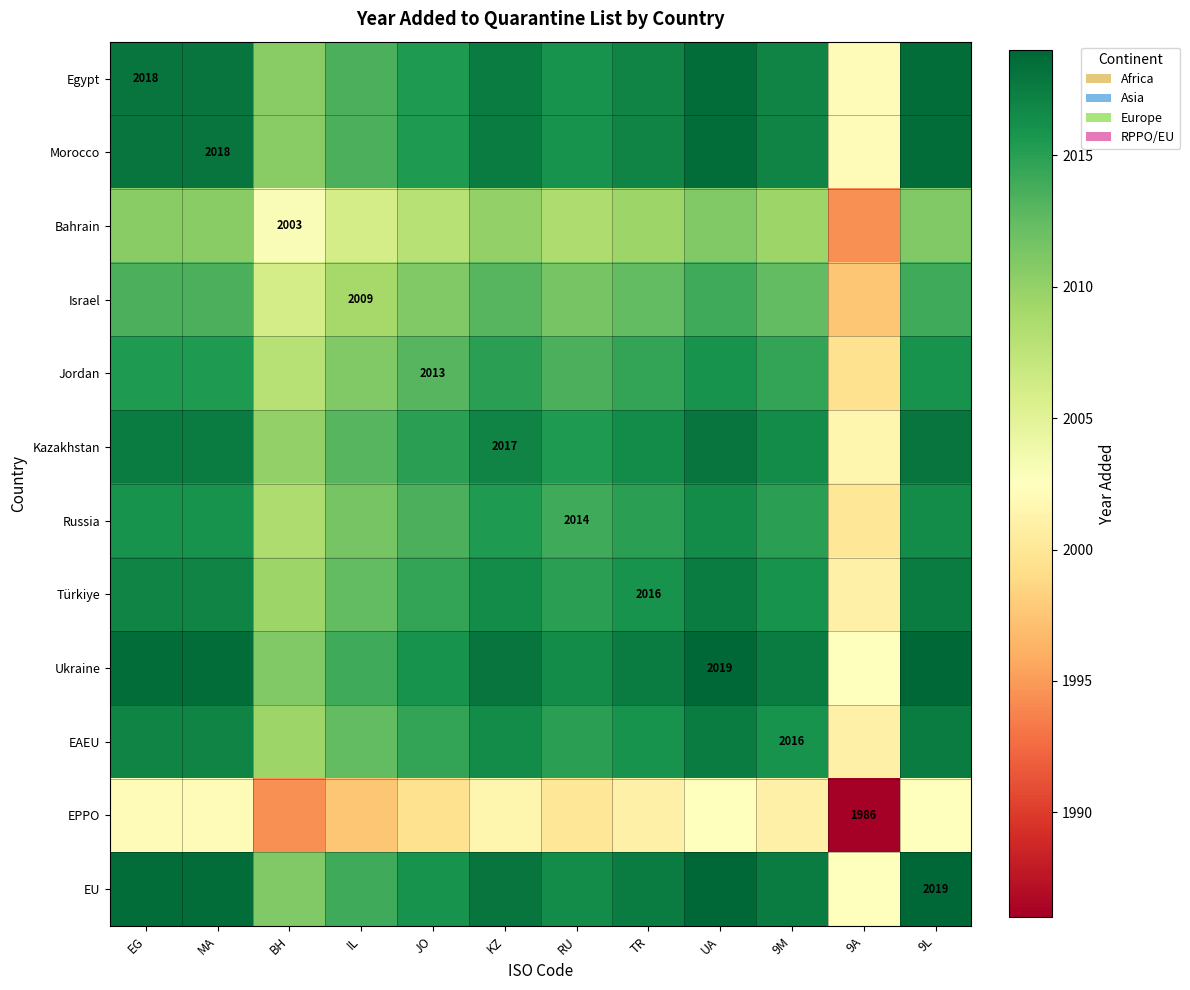

True or false: Ukraine has a value of 2935.2 at RU.

False